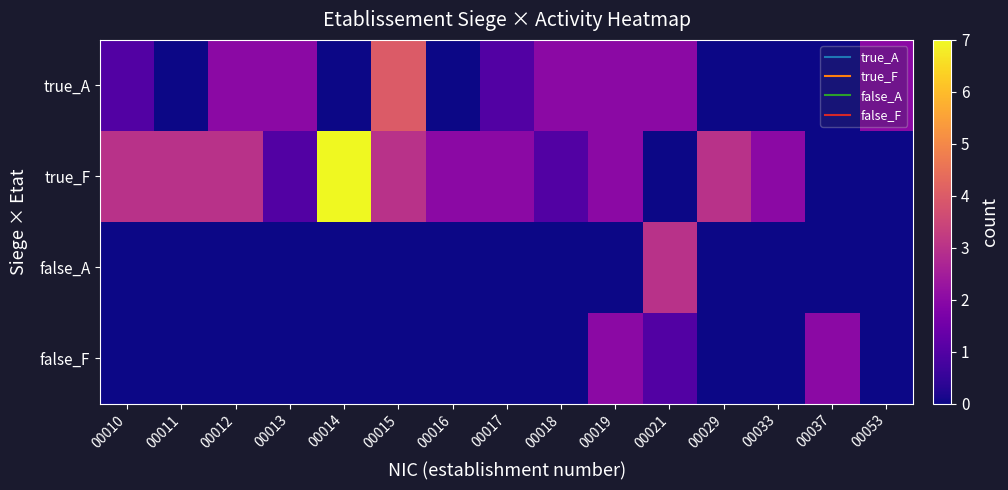

At how many categories does at least one series exceed 4?

1